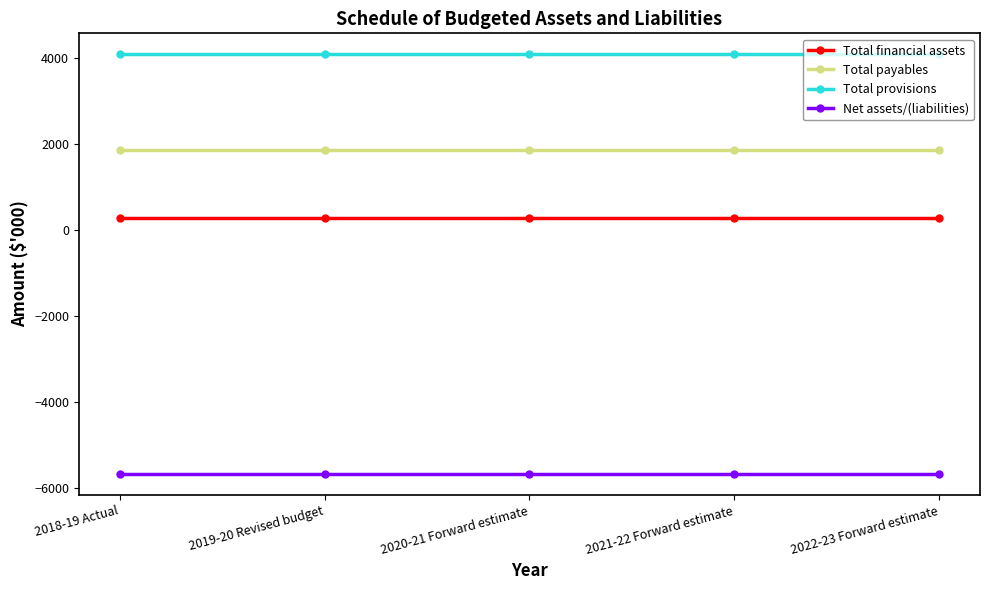

Does the chart have visible grid lines?

No